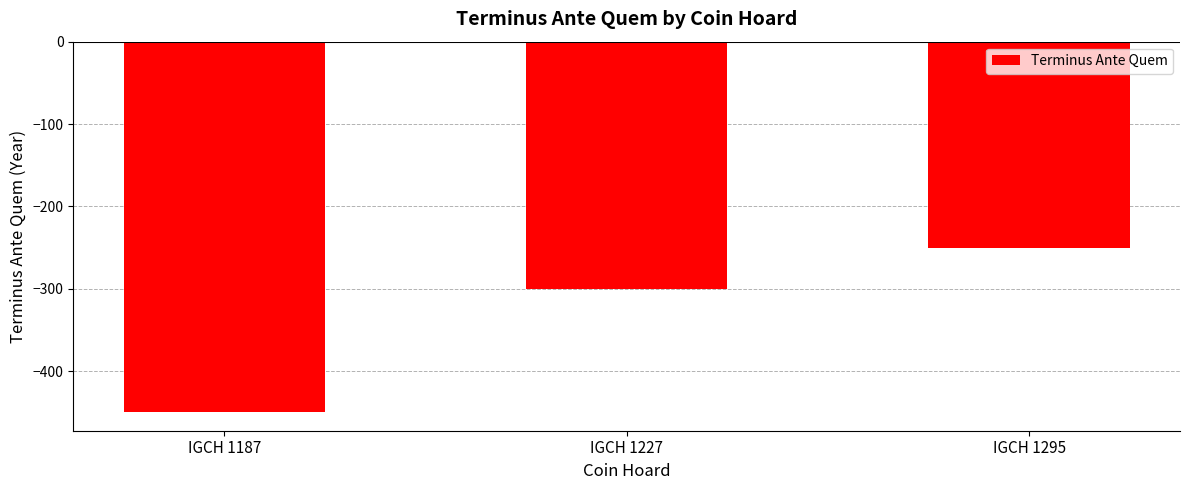

True or false: the data shows -450 at IGCH 1187.

True